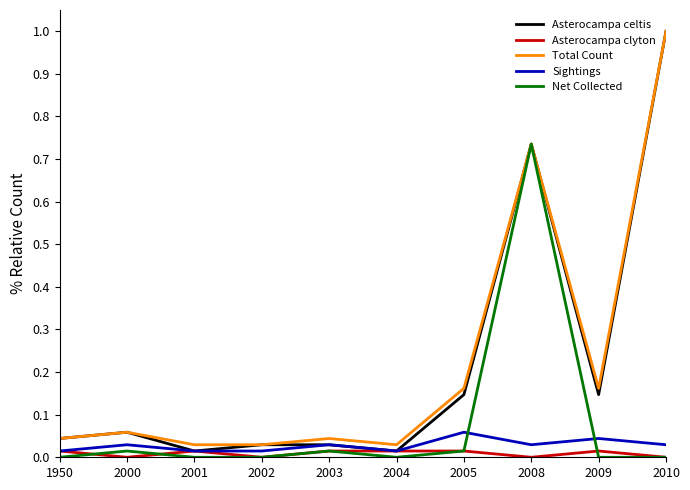

Does the chart have visible grid lines?

No